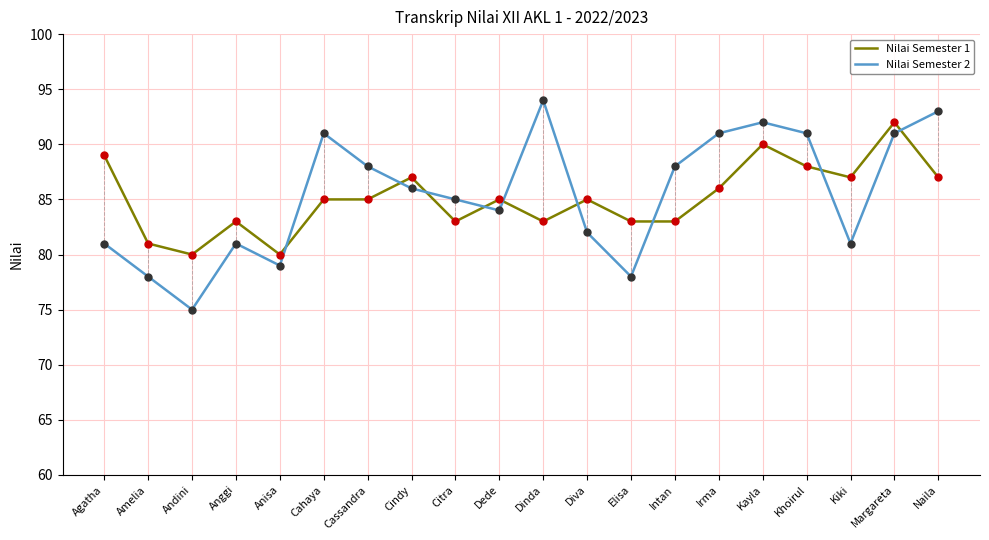

List the series in order of their overall mean, highest first.

Nilai Semester 2, Nilai Semester 1